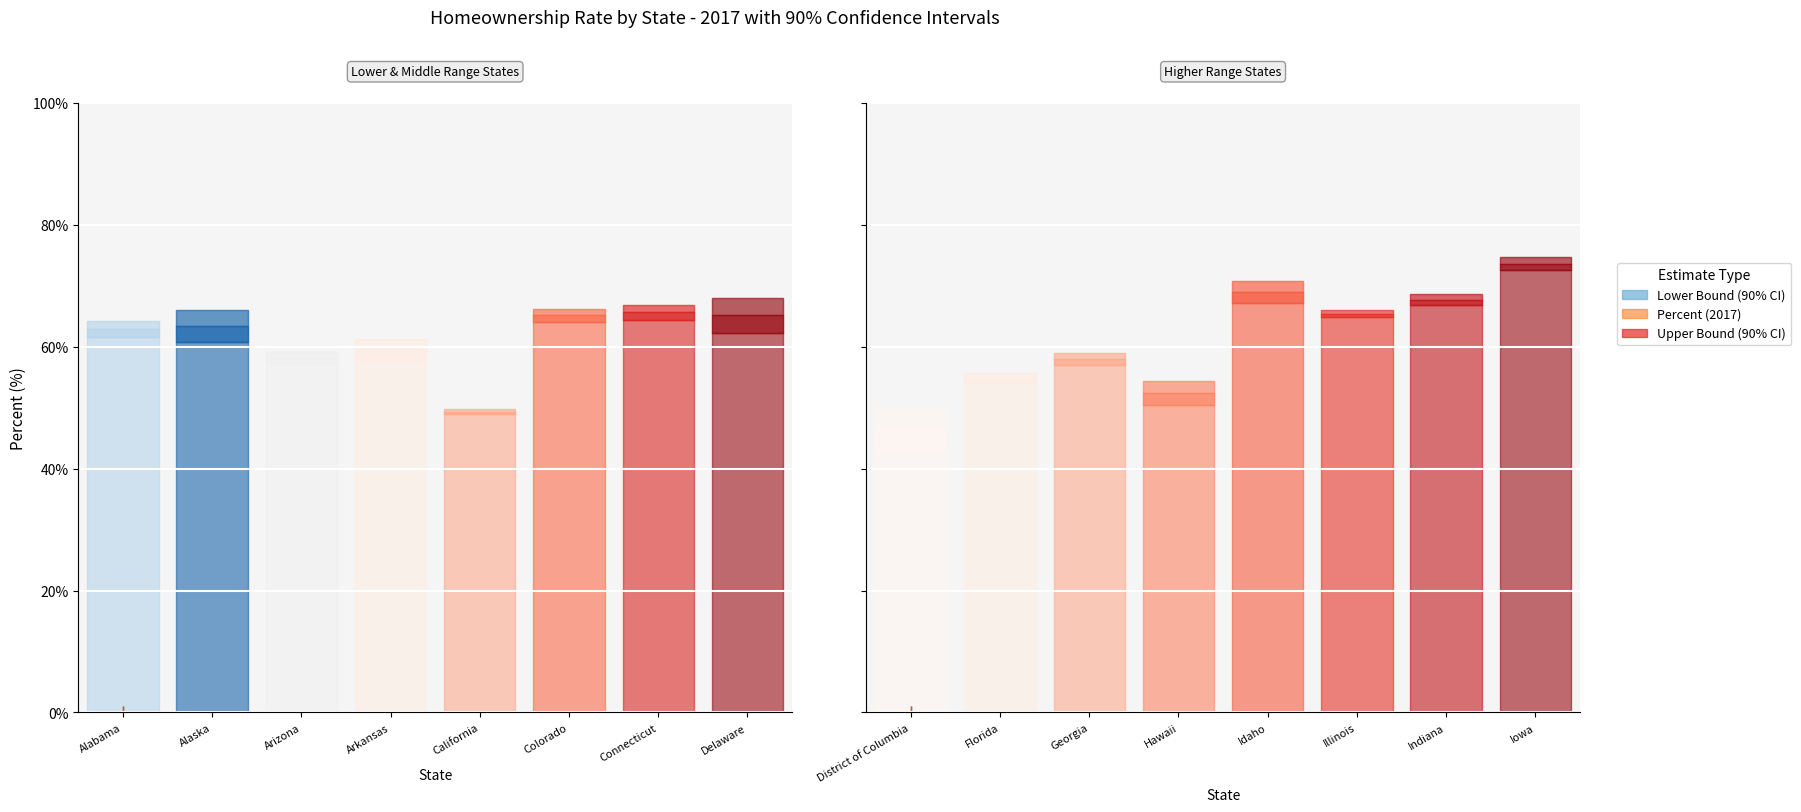

Where does the Lower Bound series first go above 61?

Alabama